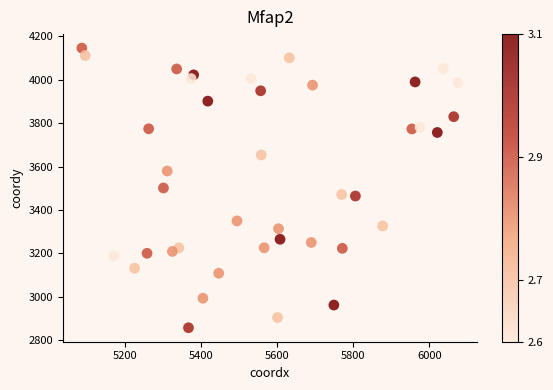

What is the range of Y values (max minus min)?

1287.8